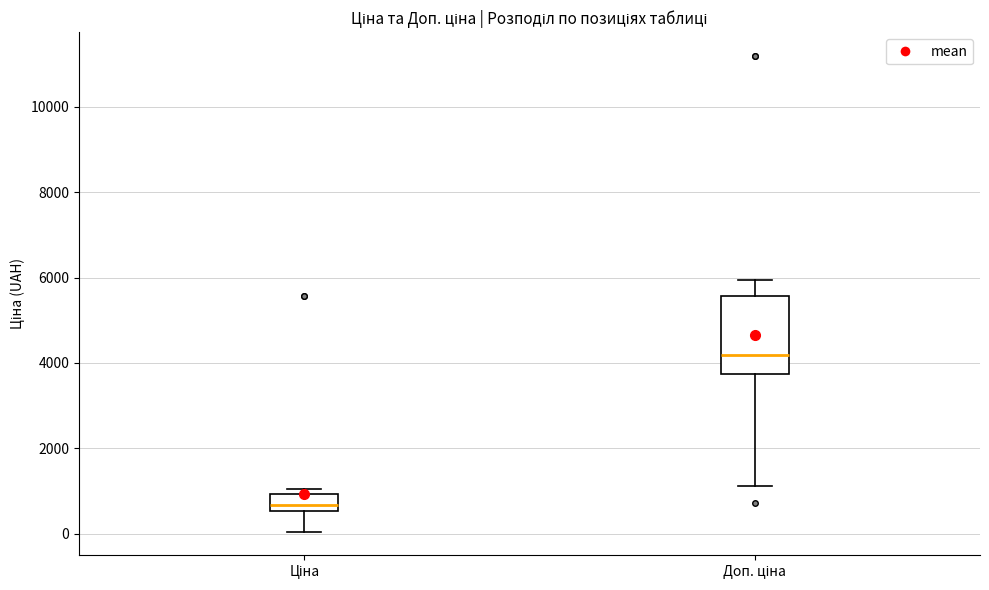

Reading left to right, read every box against the y-axis: the position of its median line, the range the box covers, and the ends of its whiskers. The values are not printed on the chart, so give them approximately, as read against the axis.

Ціна: median 600 (just above the box's lower edge), box 600 to 1000, whiskers 0 to 1000 (just above the box's upper edge)
Доп. ціна: median 4200, box 3800 to 5600, whiskers 1200 to 6000